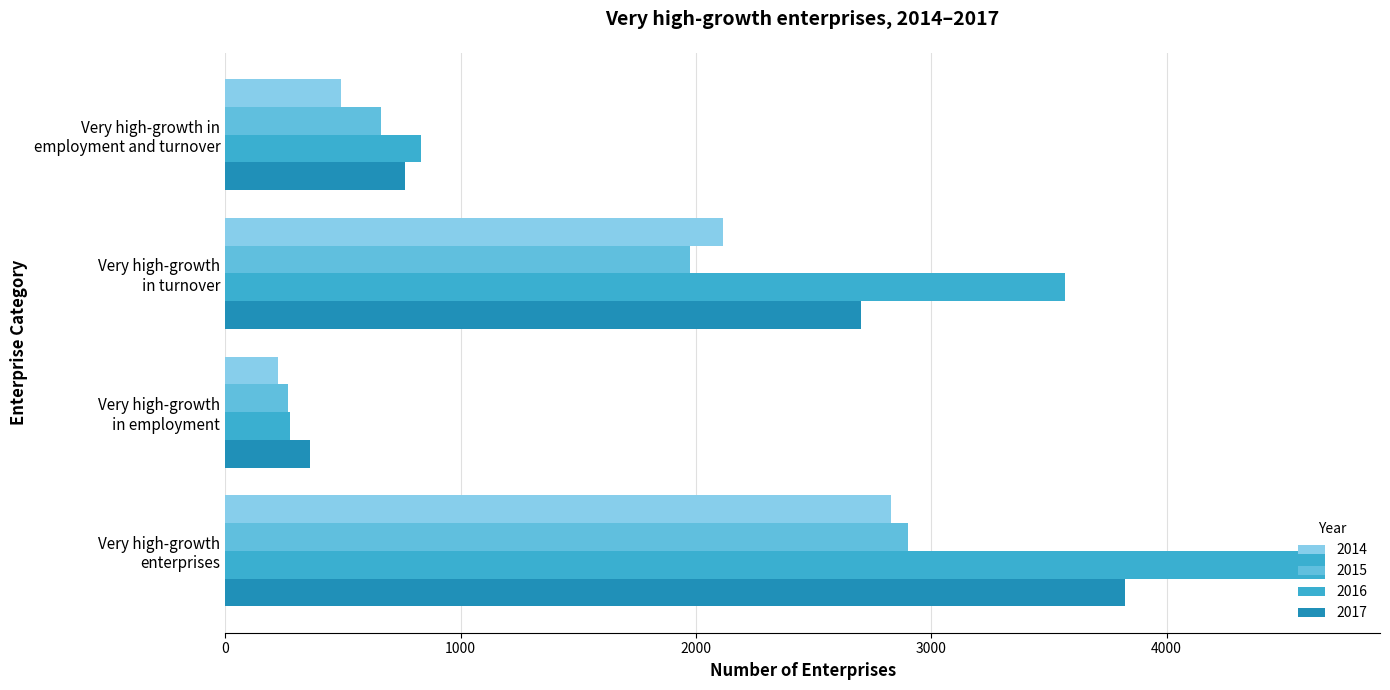

Which series has the largest total across all categories?

2016